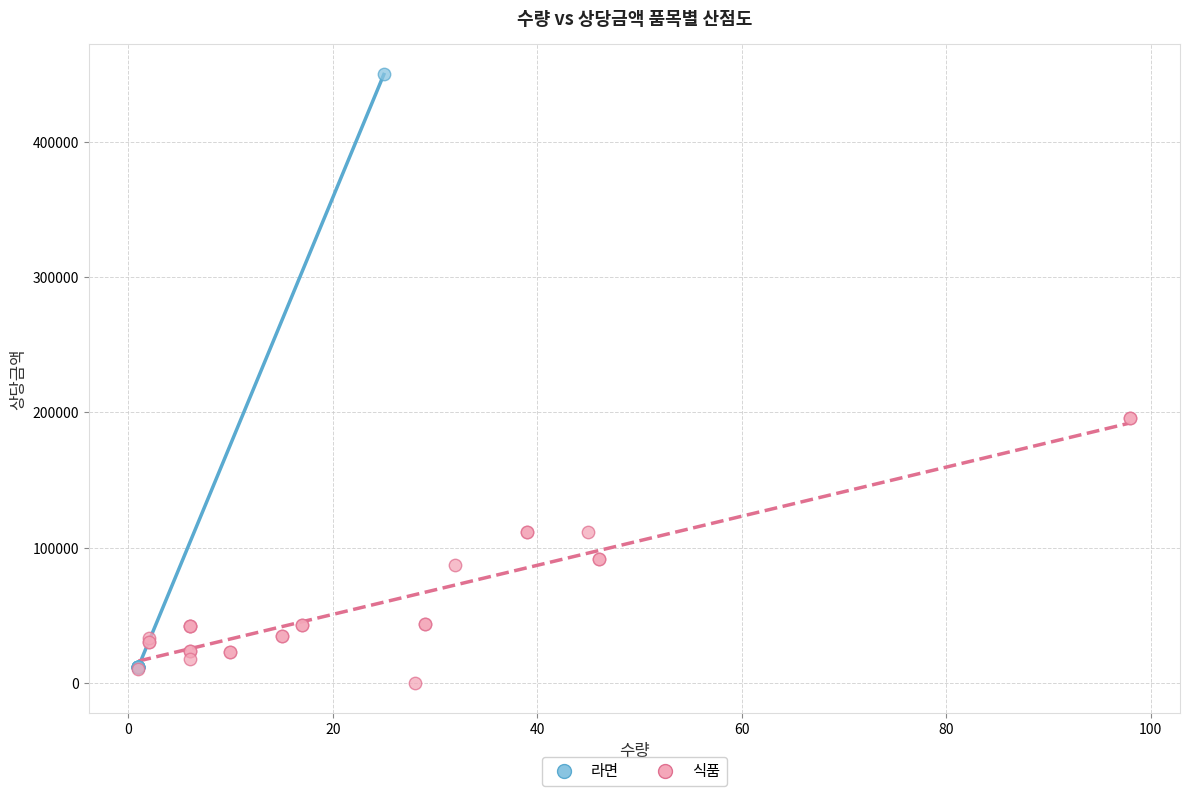

Which series contains the highest Y value?

라면